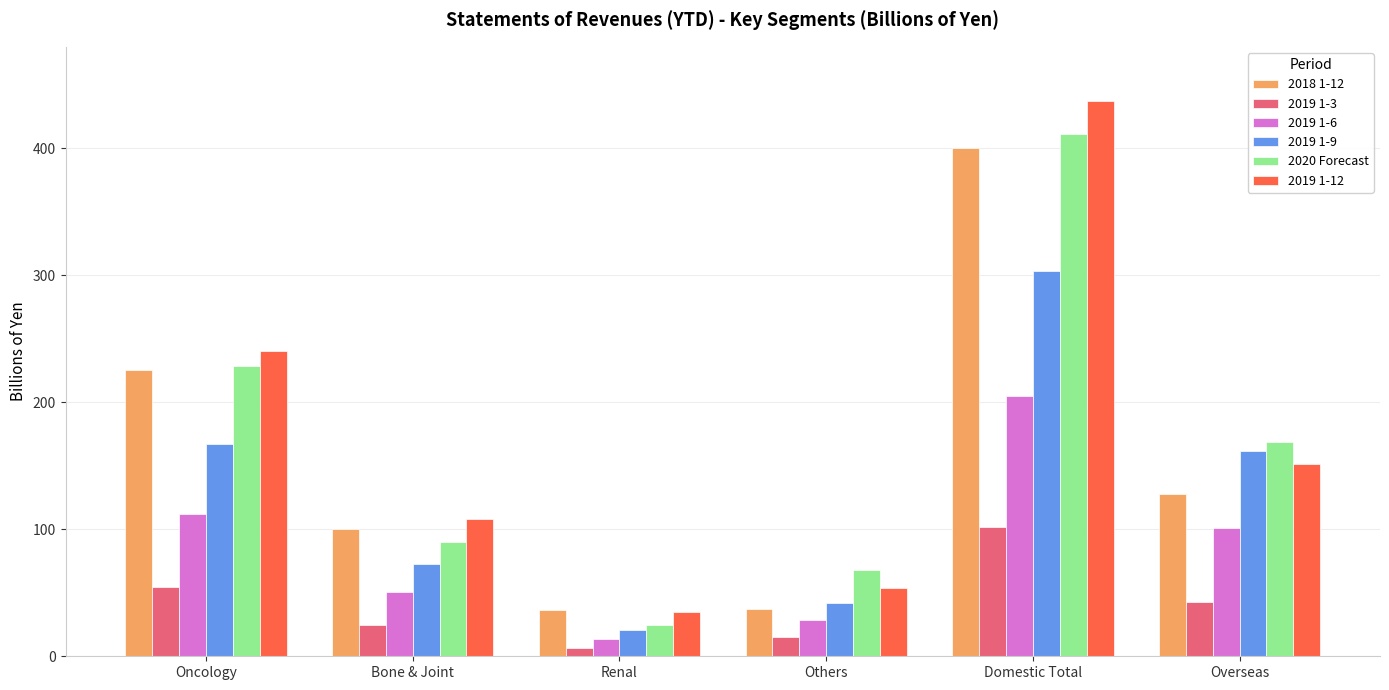

Which series has the largest total across all categories?

2019 1-12